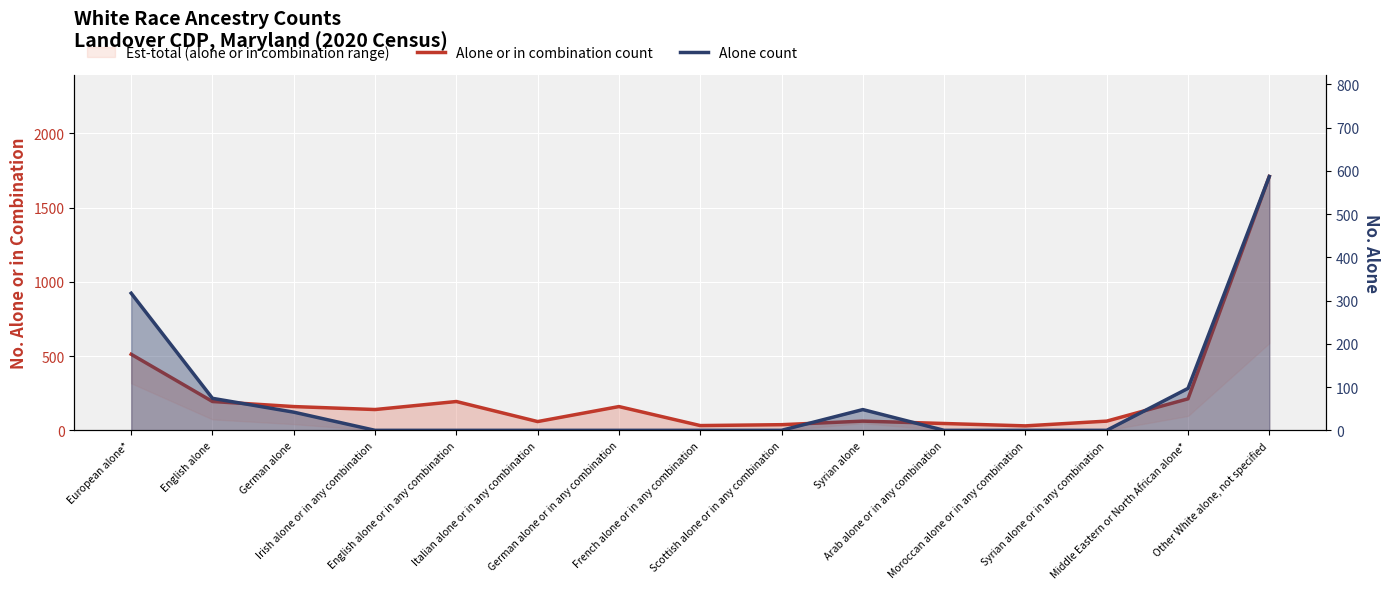

What is the label of the 12th point from the right?

Irish alone or in any combination